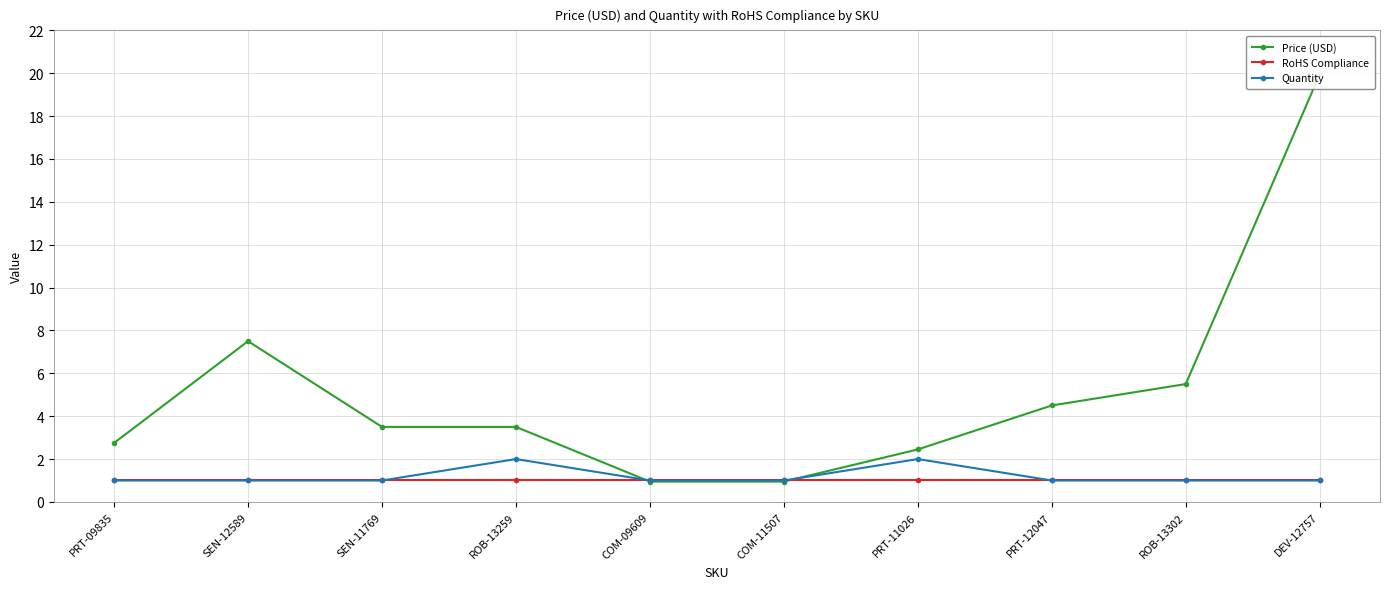

Does the chart display data point markers on the line(s)?

Yes